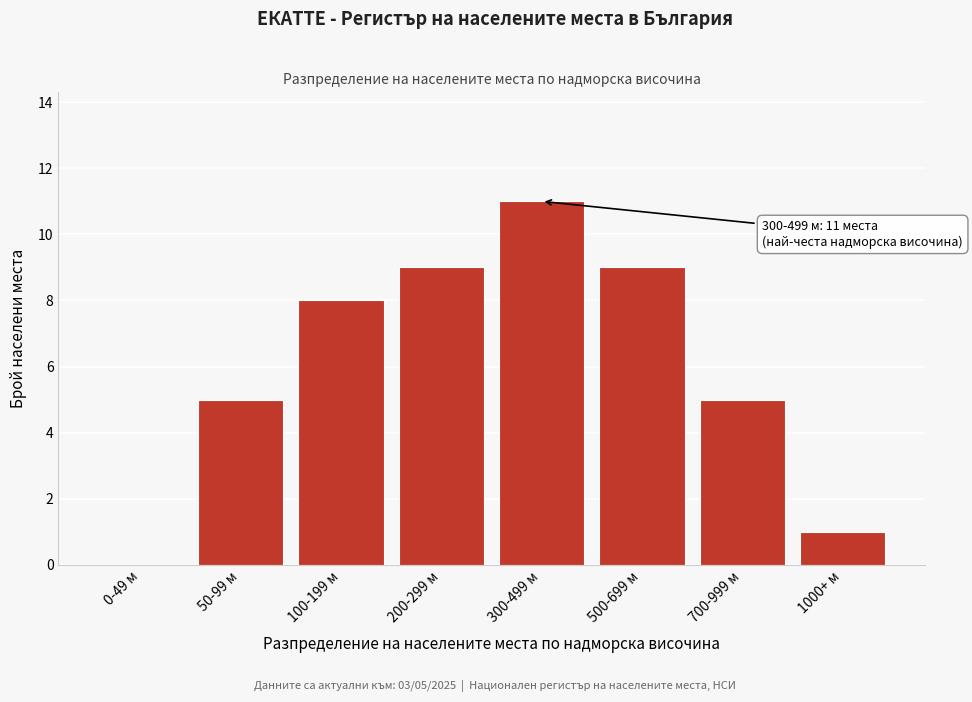

Reading right to left, transcribe all the data shown in this chart.

1000+ м=1	700-999 м=5	500-699 м=9	300-499 м=11	200-299 м=9	100-199 м=8	50-99 м=5	0-49 м=0